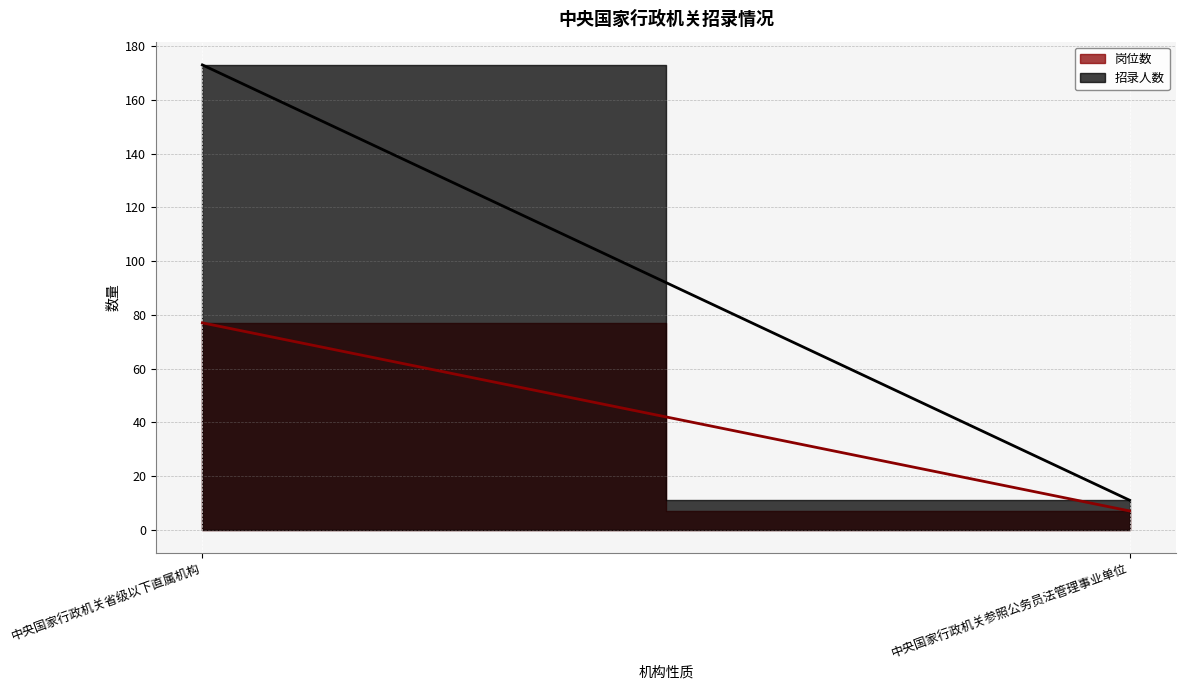

How many values in the 岗位数 series are below 77?

1